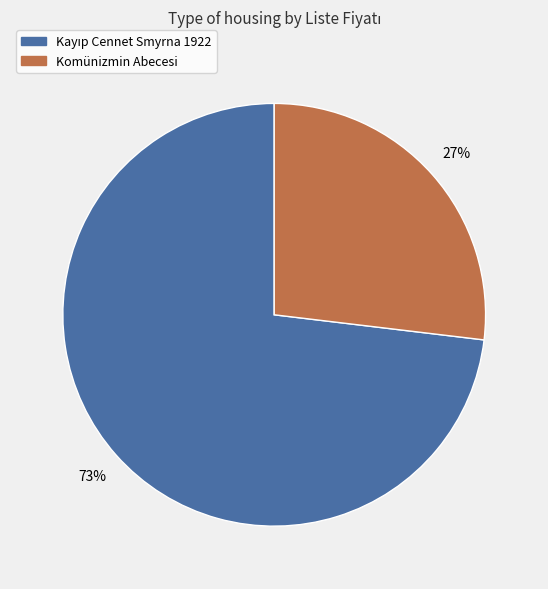

To the nearest percent, what is the average slice percentage?

50%